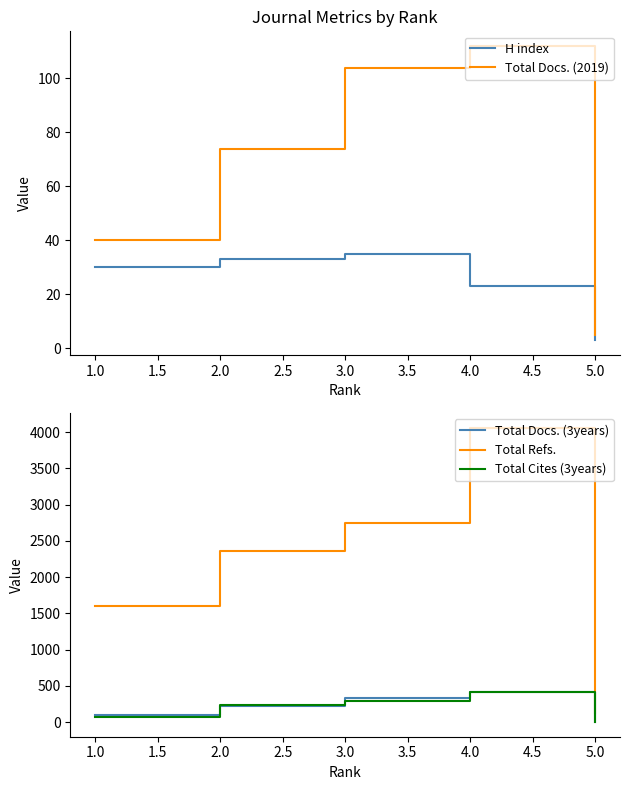

True or false: Total Refs. and Total Docs. (3years) intersect in this chart.

False